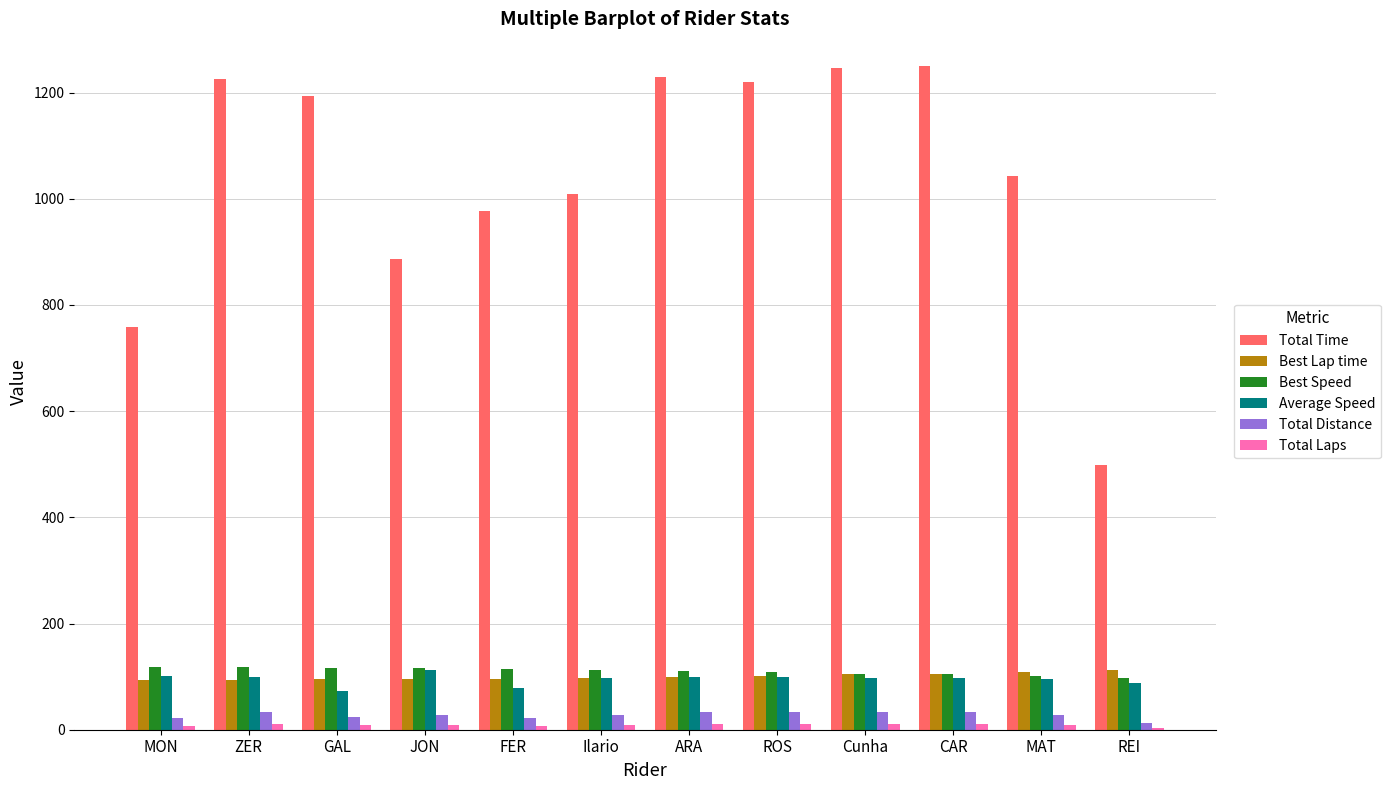

What is the sum of the Total Time values at MAT and GAL?

2236.5